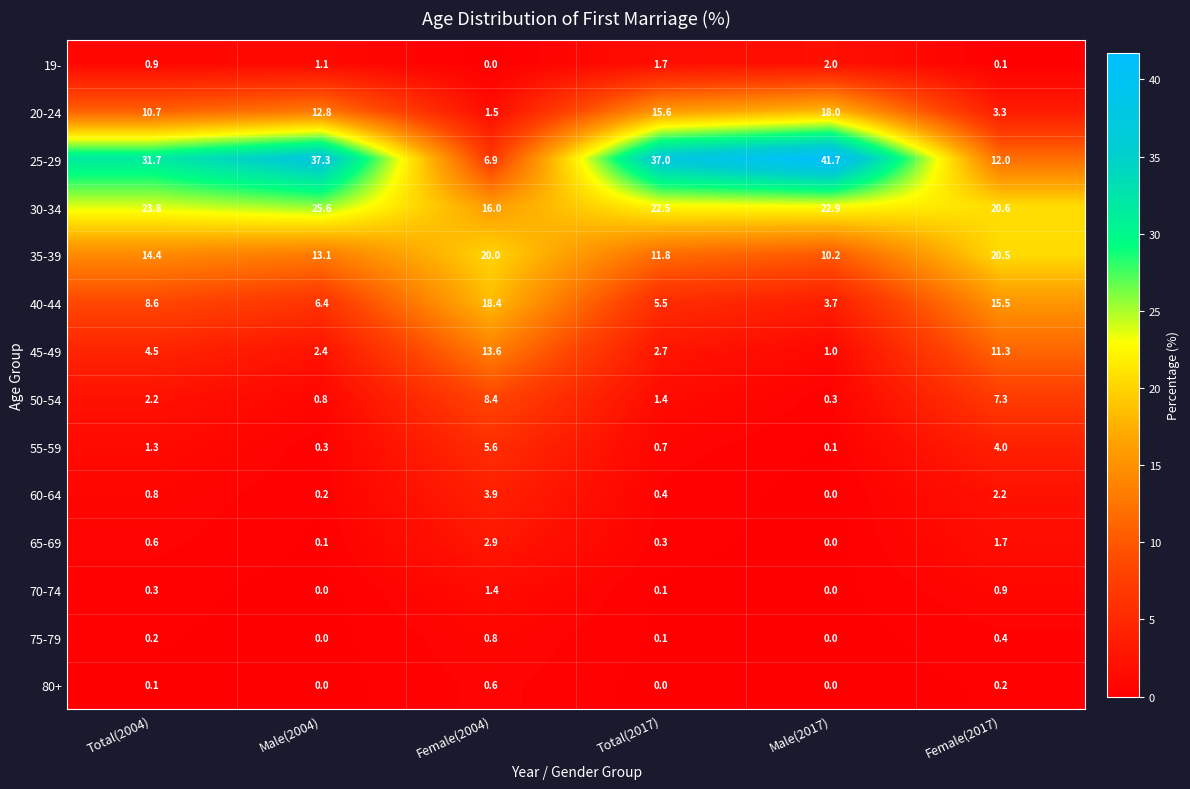

Is it true that 80+ equals 0.0 at Male(2017)?

True